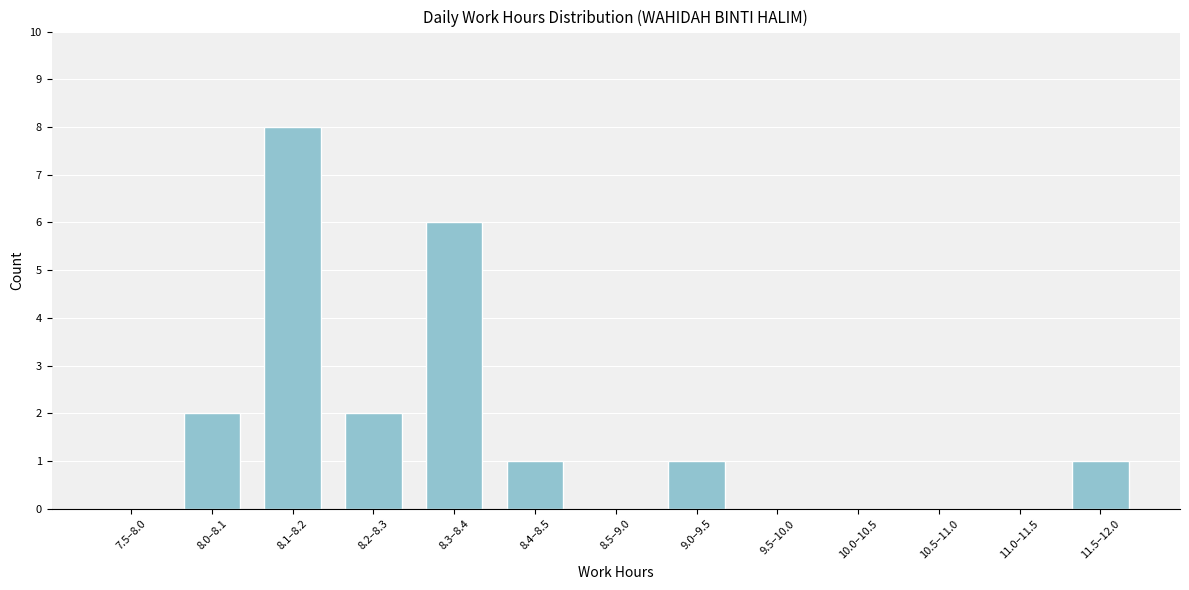

Reading right to left, transcribe all the data shown in this chart.

11.5–12.0=1	11.0–11.5=0	10.5–11.0=0	10.0–10.5=0	9.5–10.0=0	9.0–9.5=1	8.5–9.0=0	8.4–8.5=1	8.3–8.4=6	8.2–8.3=2	8.1–8.2=8	8.0–8.1=2	7.5–8.0=0